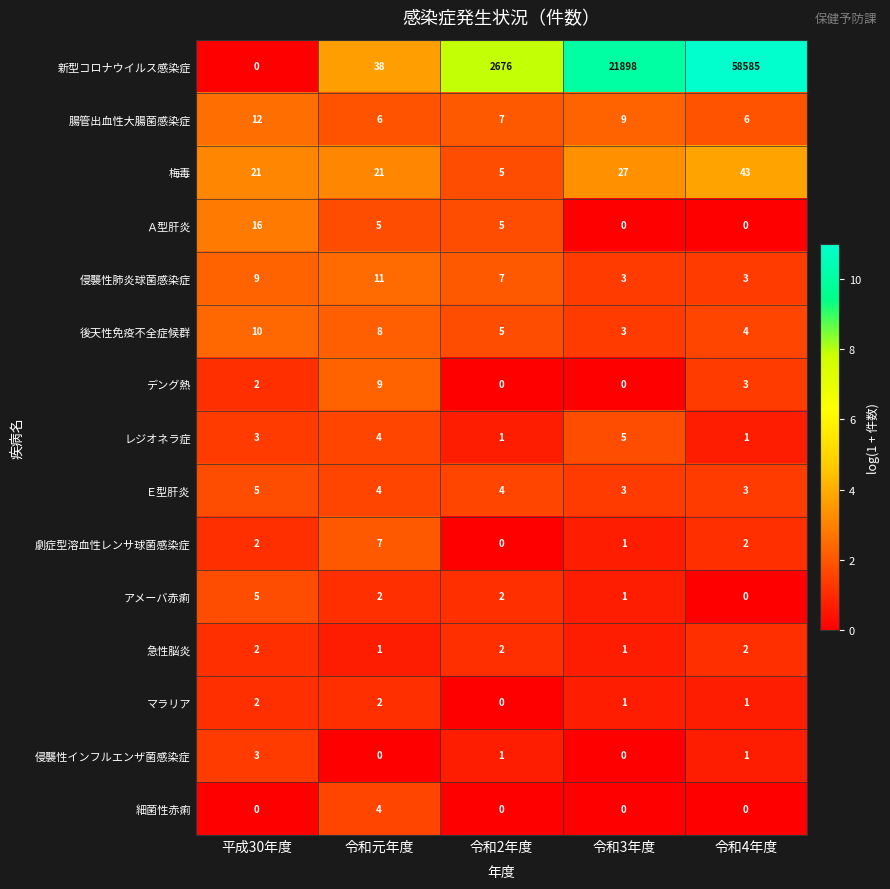

Which series has the widest spread of values?

新型コロナウイルス感染症